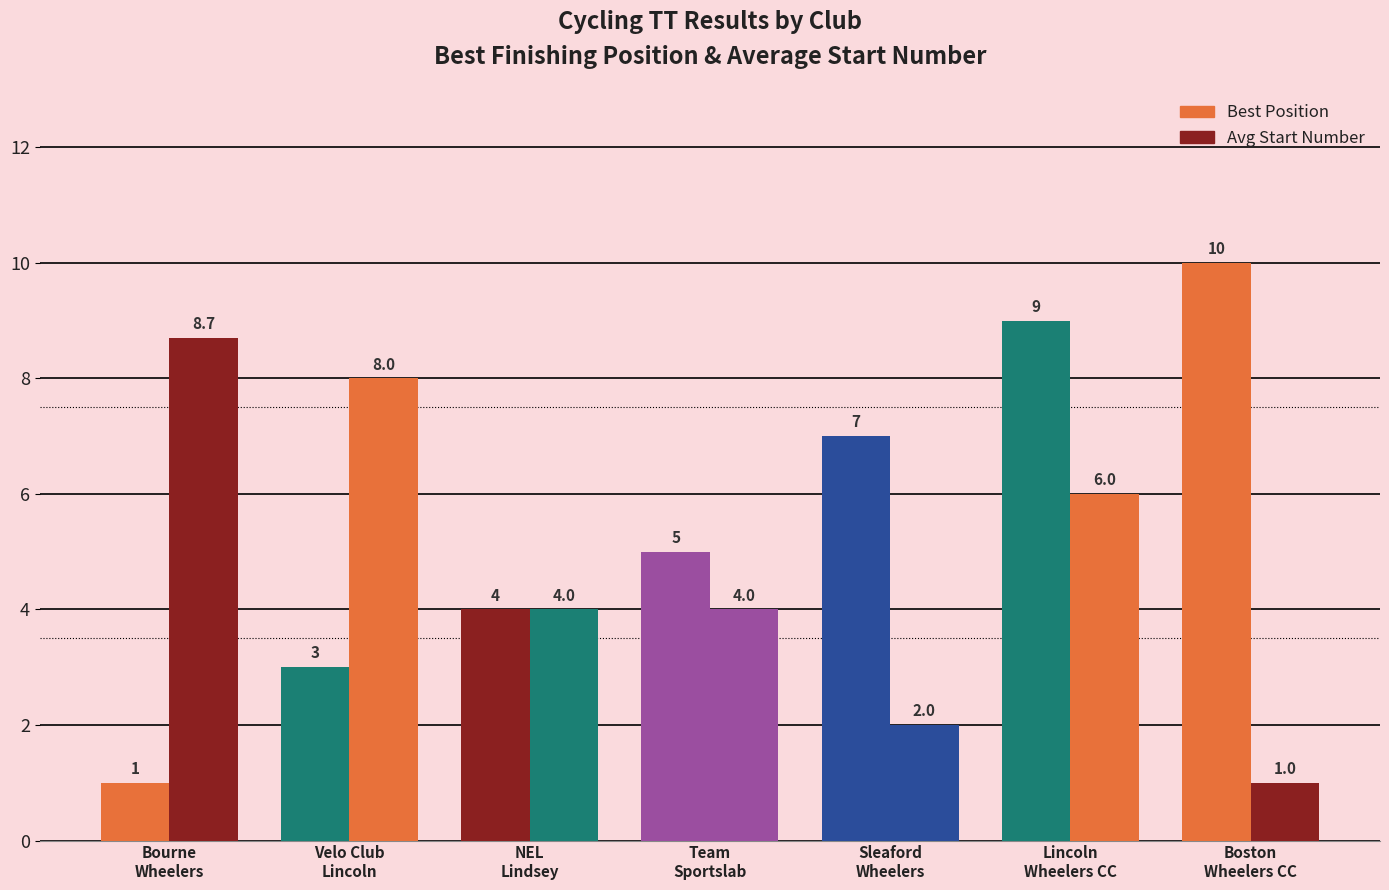

True or false: Best Position has a value of 0.3 at Bourne
Wheelers.

False